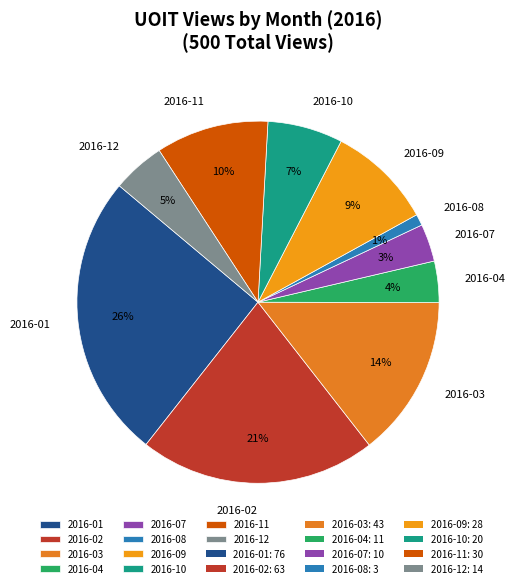

Is there a majority slice in this chart?

No